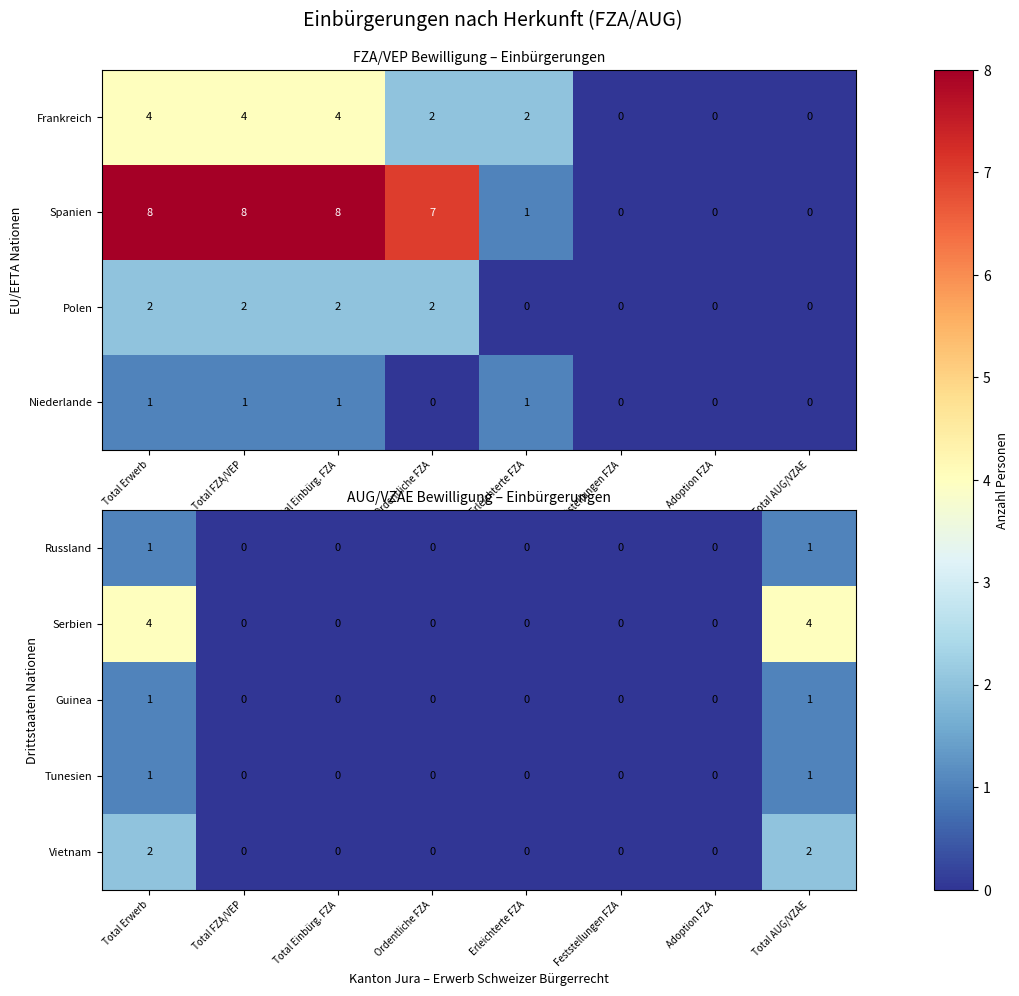

True or false: Vietnam has a value of 2 at Total Erwerb.

True